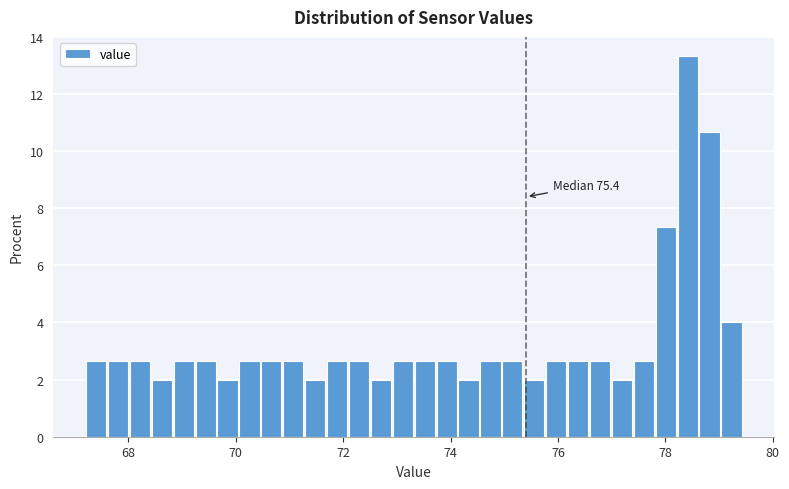

Read against the x-axis, roughly where is the centre of the tallest bar?

78.4